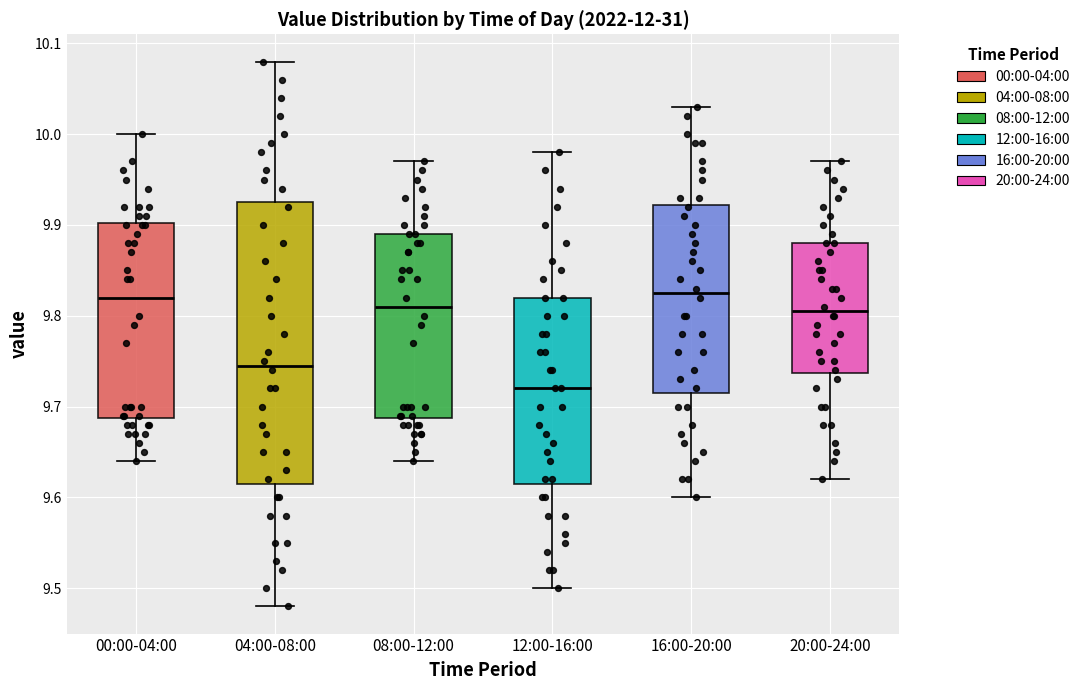

Comparing the boxes themselves (not the whiskers), which one is the tallest?

04:00-08:00